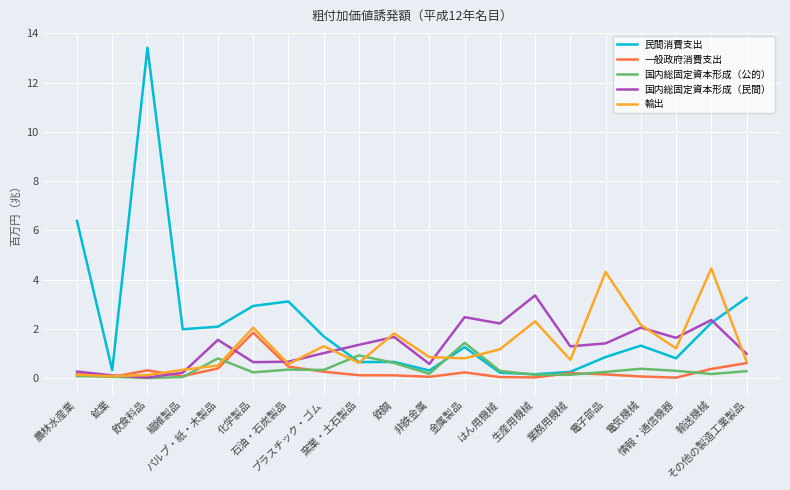

Which series has the widest spread of values?

民間消費支出